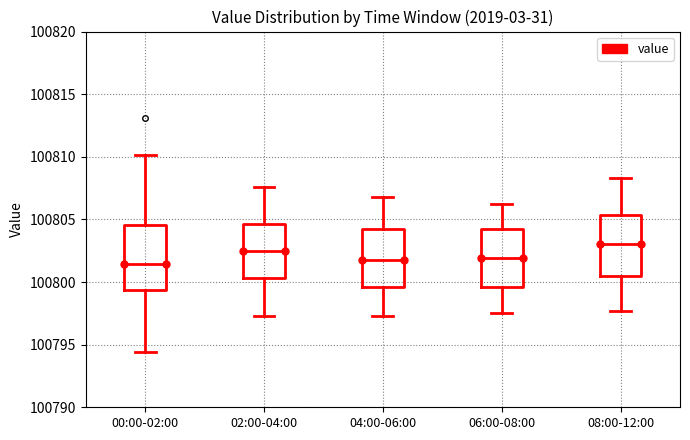

Reading left to right, transcribe this box plot: for each box, give where its median line is, the range the box spans, and where its two whiskers end, as read against the y-axis. The values are not printed on the chart, so give them approximately, as read against the axis.

00:00-02:00: median 100801.5, box 100799.5 to 100804.5, whiskers 100794.5 to 100810.0
02:00-04:00: median 100802.5, box 100800.5 to 100804.5, whiskers 100797.5 to 100807.5
04:00-06:00: median 100802.0, box 100799.5 to 100804.5, whiskers 100797.5 to 100807.0
06:00-08:00: median 100802.0, box 100799.5 to 100804.0, whiskers 100797.5 to 100806.0
08:00-12:00: median 100803.0, box 100800.5 to 100805.5, whiskers 100797.5 to 100808.5